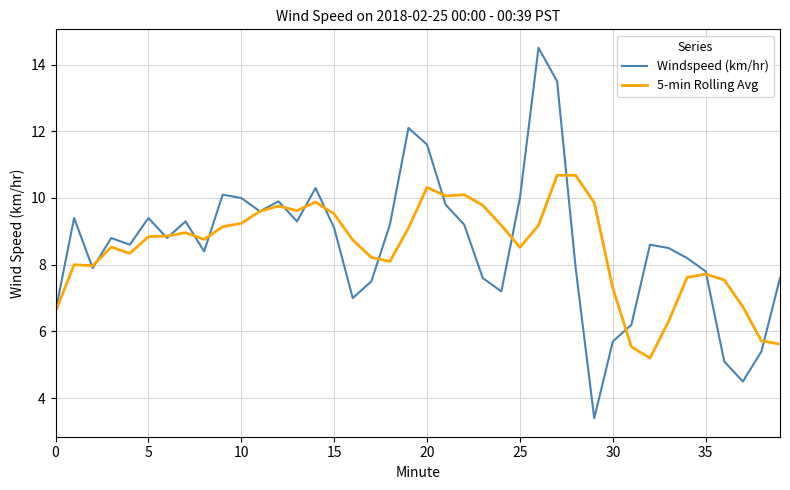

Rank the series by their maximum value, from lowest to highest.

5-min Rolling Avg, Windspeed (km/hr)